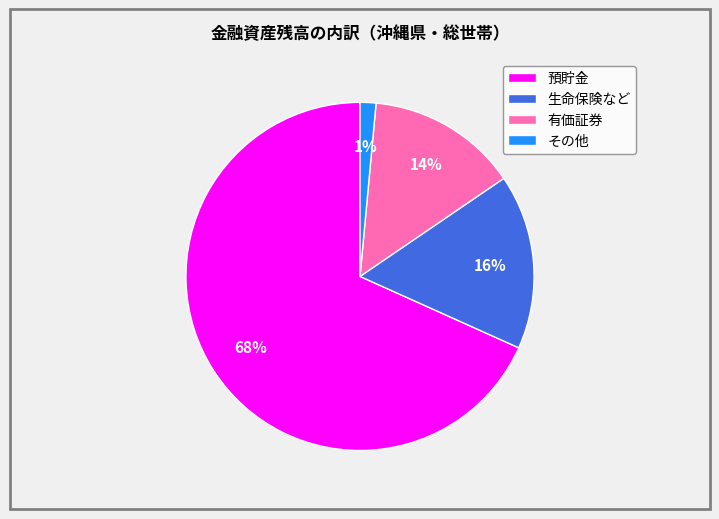

Count the number of slices in the pie.

4